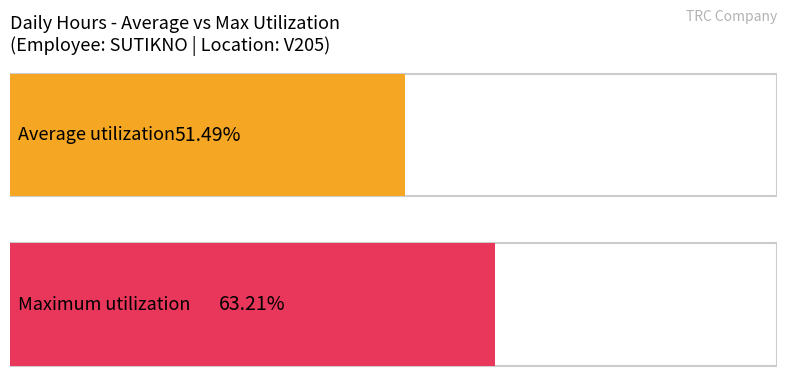

True or false: the data shows 16.1 at 10-Sun.

False